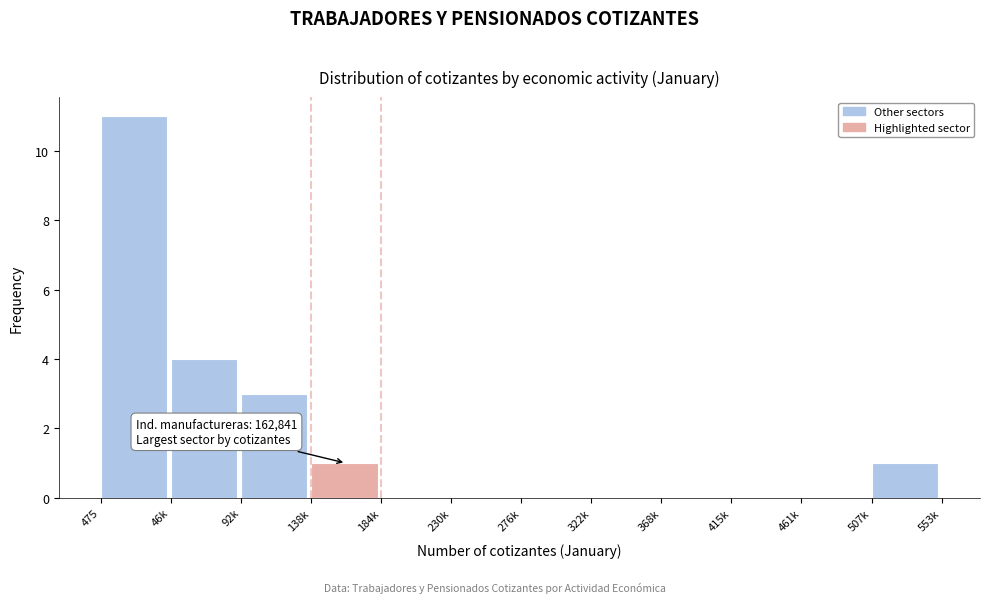

Reading left to right, what are all the values shown in this chart?

475=11	46k=4	92k=3	138k=1	184k=0	230k=0	276k=0	322k=0	368k=0	415k=0	461k=0	507k=1